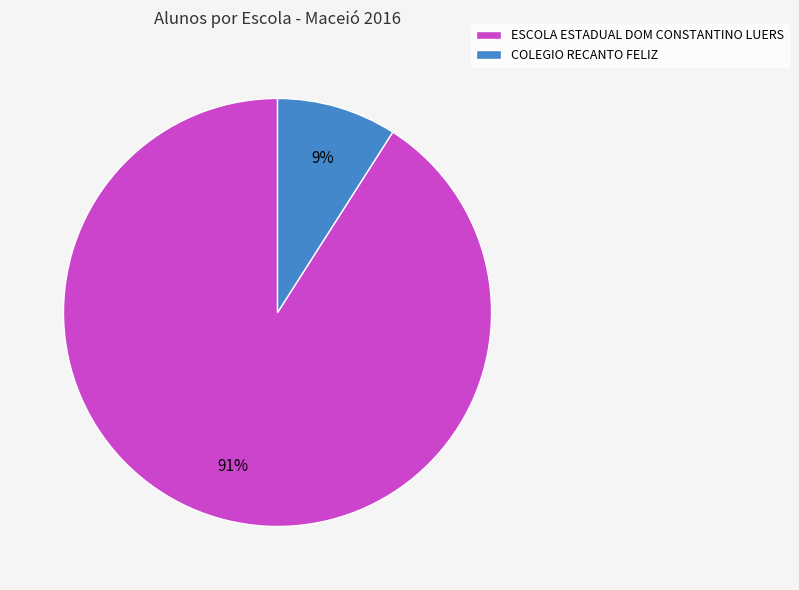

Does ESCOLA ESTADUAL DOM CONSTANTINO LUERS represent more than half of the total?

Yes